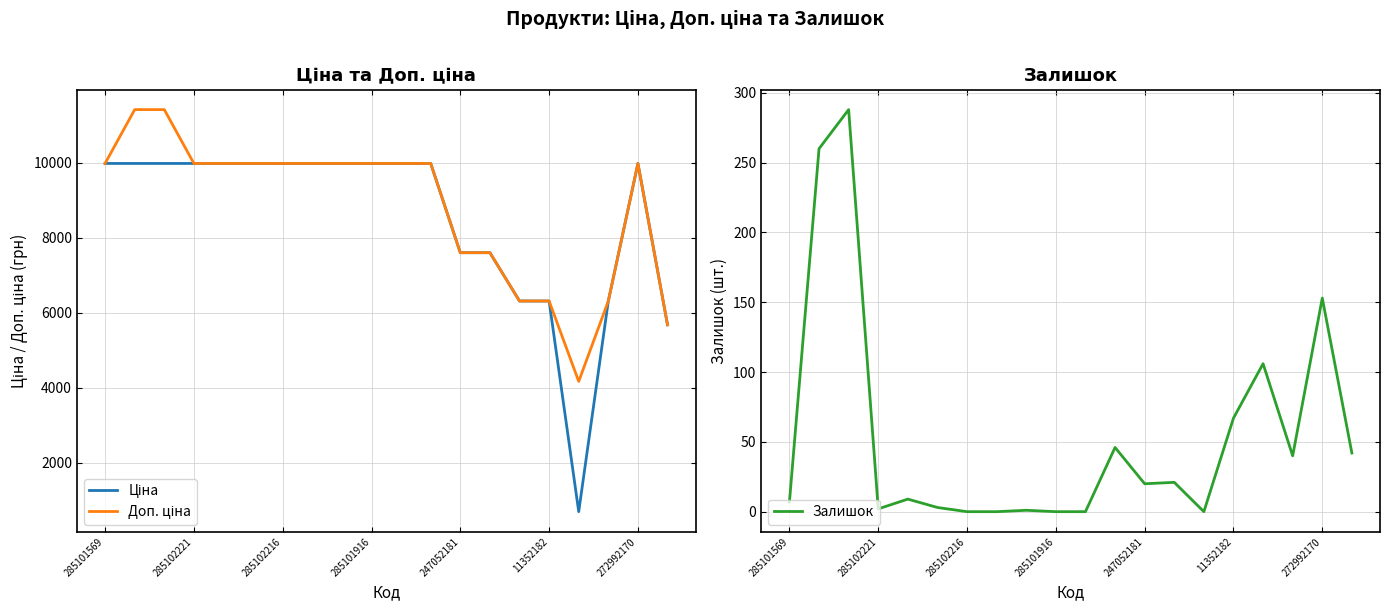

Count the number of data series in this chart.

3